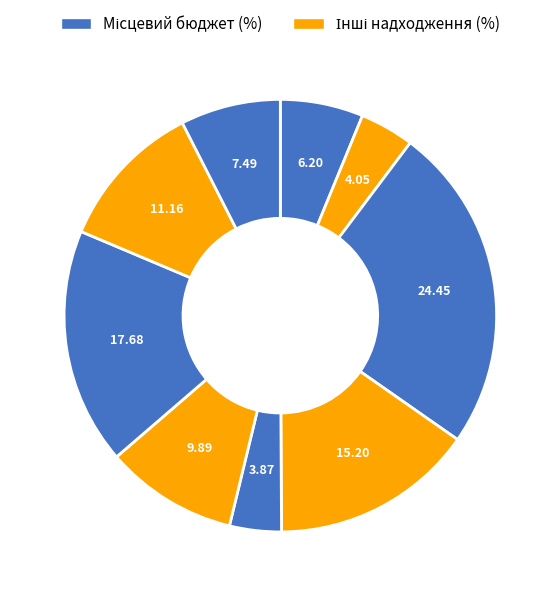

How many slices are in this pie chart?

9